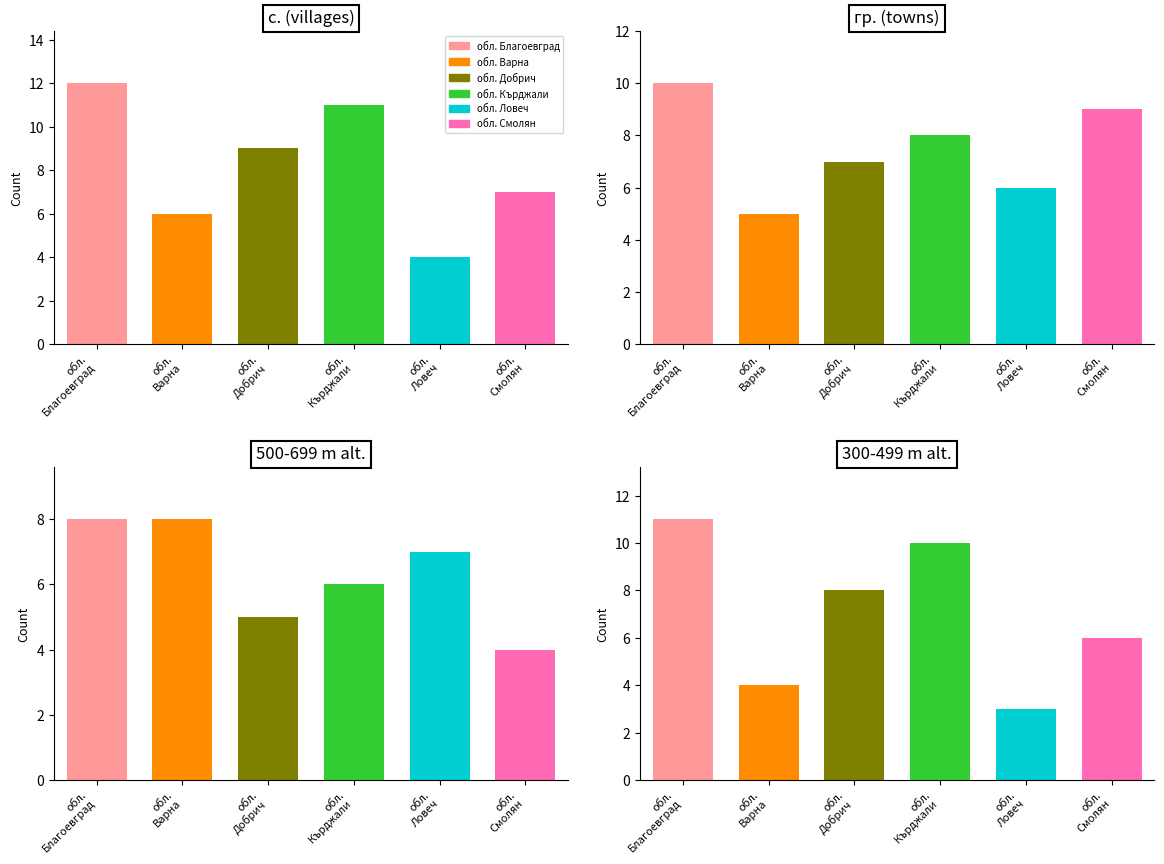

At which label is гр. (towns) closest to 7?

обл.
Добрич